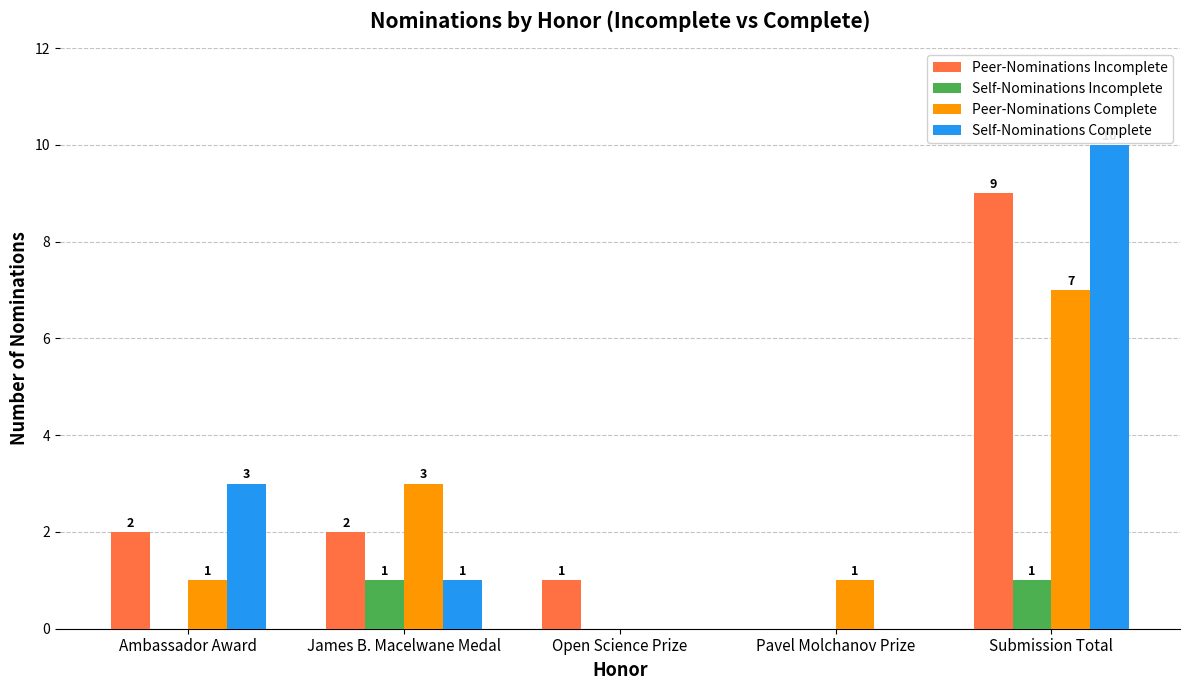

Which series has the largest range (max minus min)?

Self-Nominations Complete